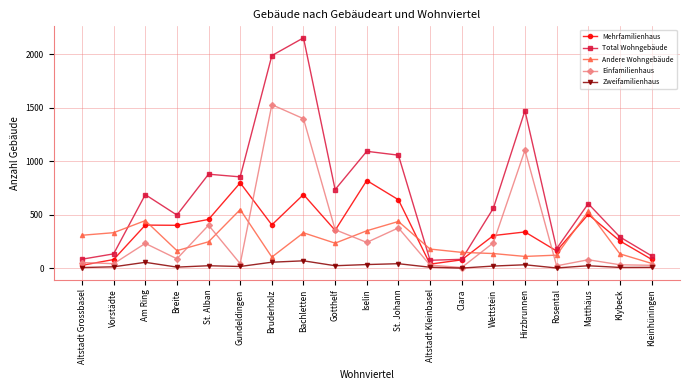

The Total Wohngebäude series shows 82 at Clara. True or false?

True